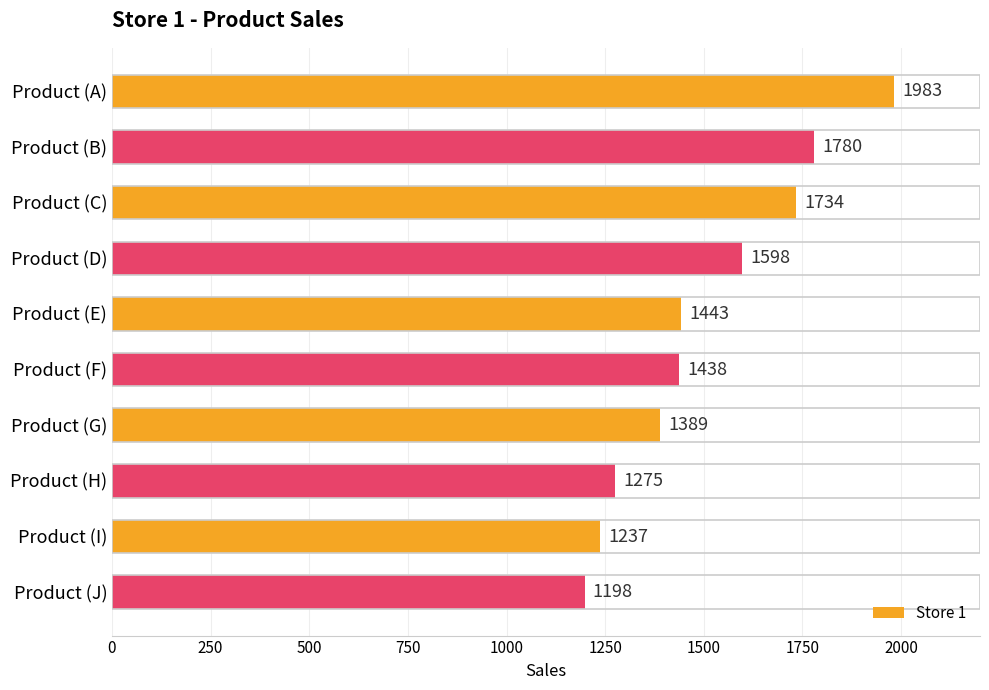

Is it true that the value at Product (D) is 1598?

True